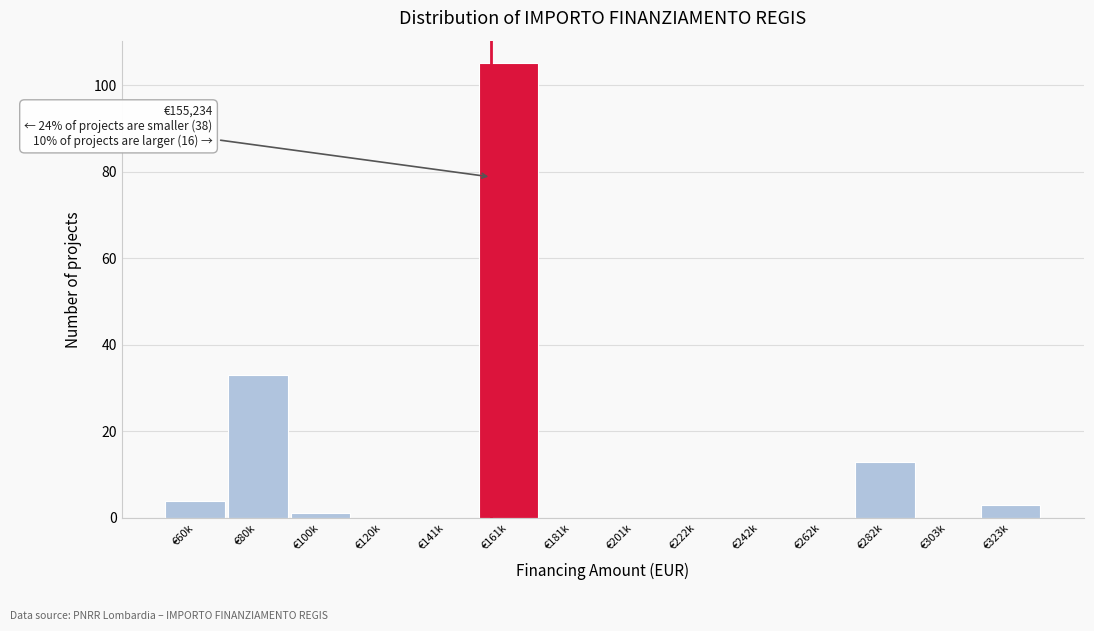

Reading left to right, extract all data points from this chart.

€60k=4	€80k=33	€100k=1	€120k=0	€141k=0	€161k=105	€181k=0	€201k=0	€222k=0	€242k=0	€262k=0	€282k=13	€303k=0	€323k=3